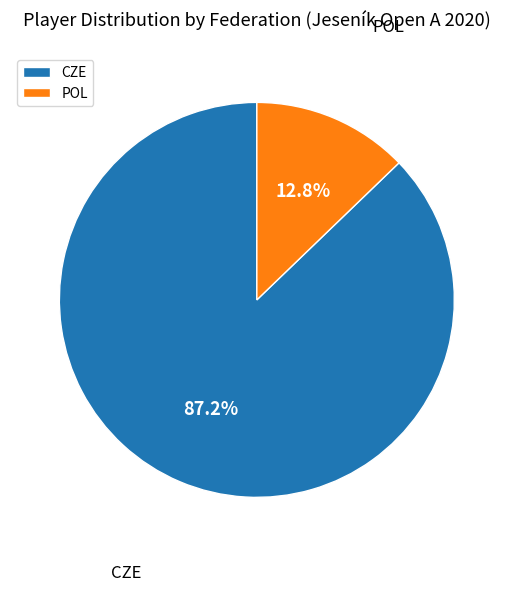

Rank the categories by value from highest to lowest.

CZE, POL